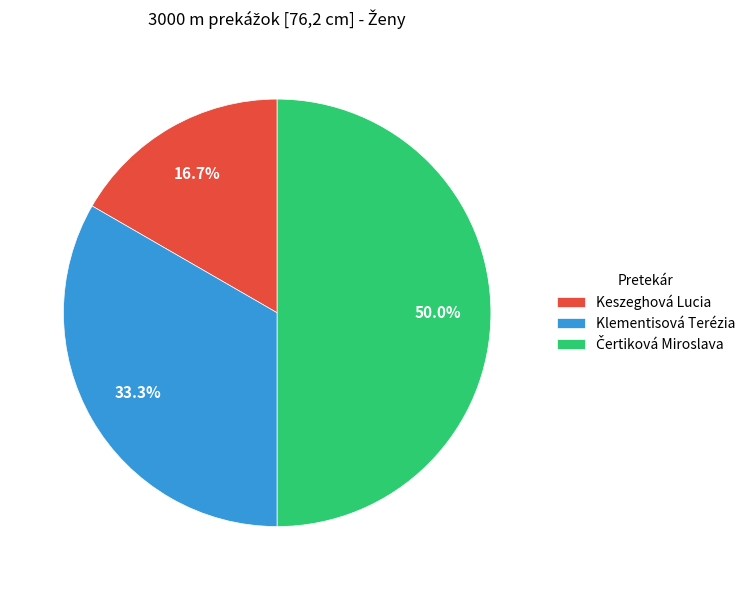

Approximately how many times larger is the value at Klementisová Terézia compared to Keszeghová Lucia?

2.0